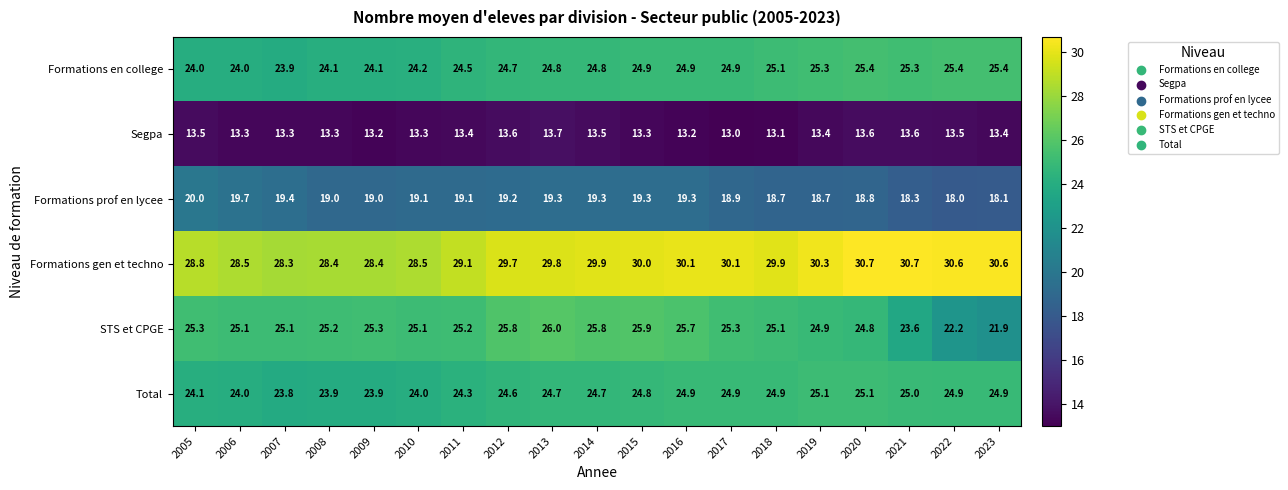

What is the difference between the highest and lowest values at 2016?

16.9